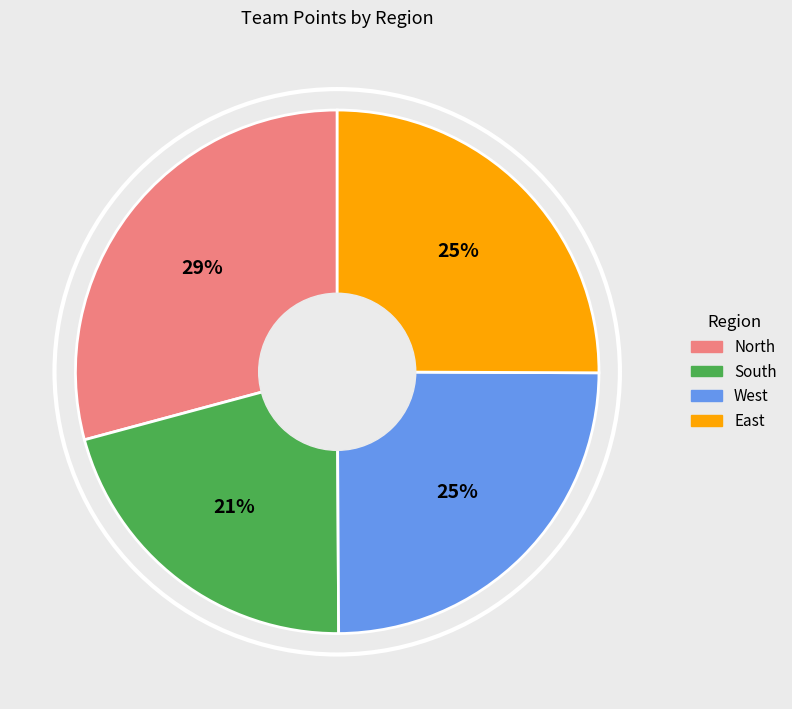

Is the sum of East and North greater than half?

Yes